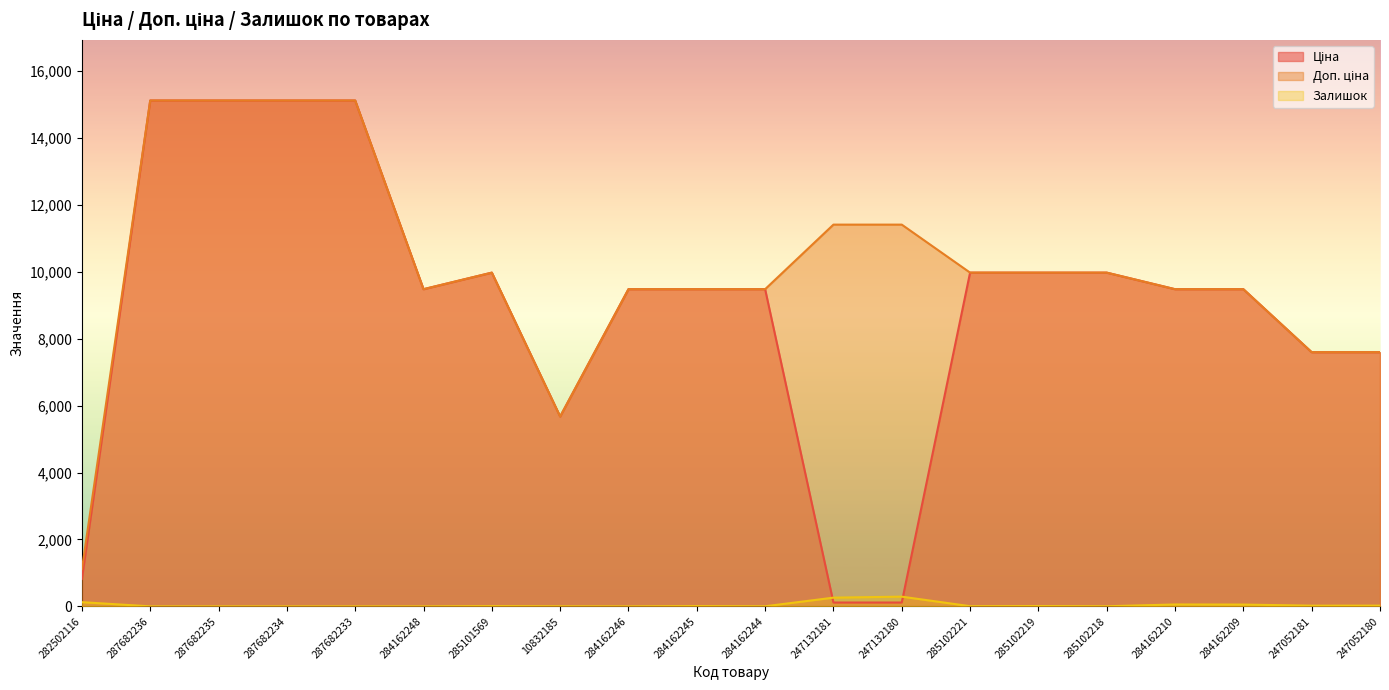

How many categories are shown in the chart?

20